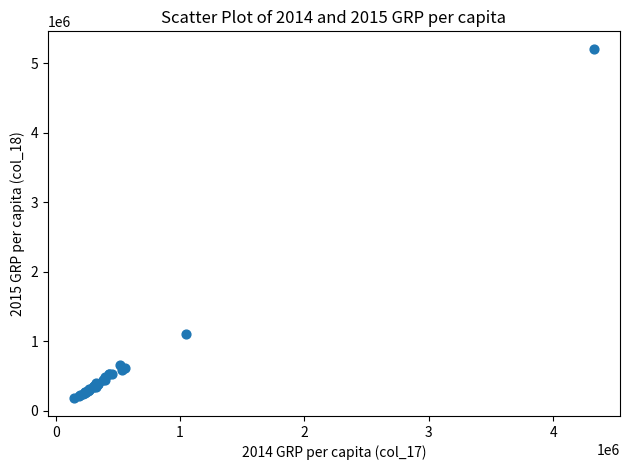

What Y value in the scatter plot is closest to 2692415?

1102496.4